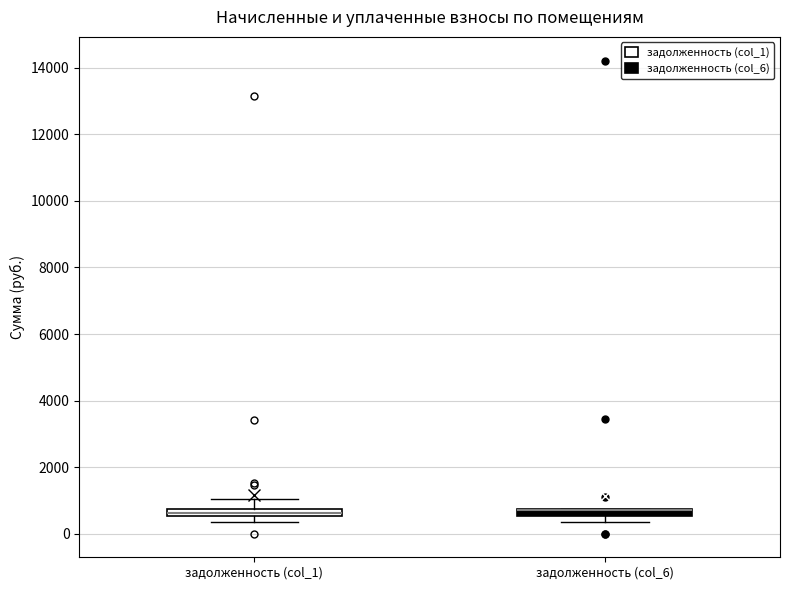

Where is the lower edge of the box for задолженность (col_1) on the y-axis? The values are not printed on the chart, so give them approximately, as read against the axis.

600